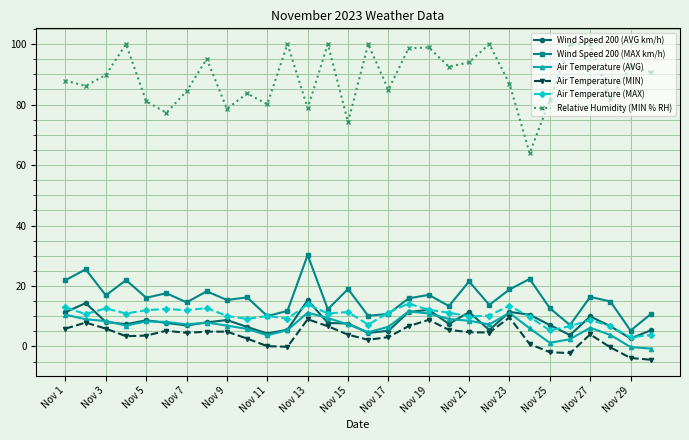

What is the average value of the Air Temperature (AVG) series?

6.8